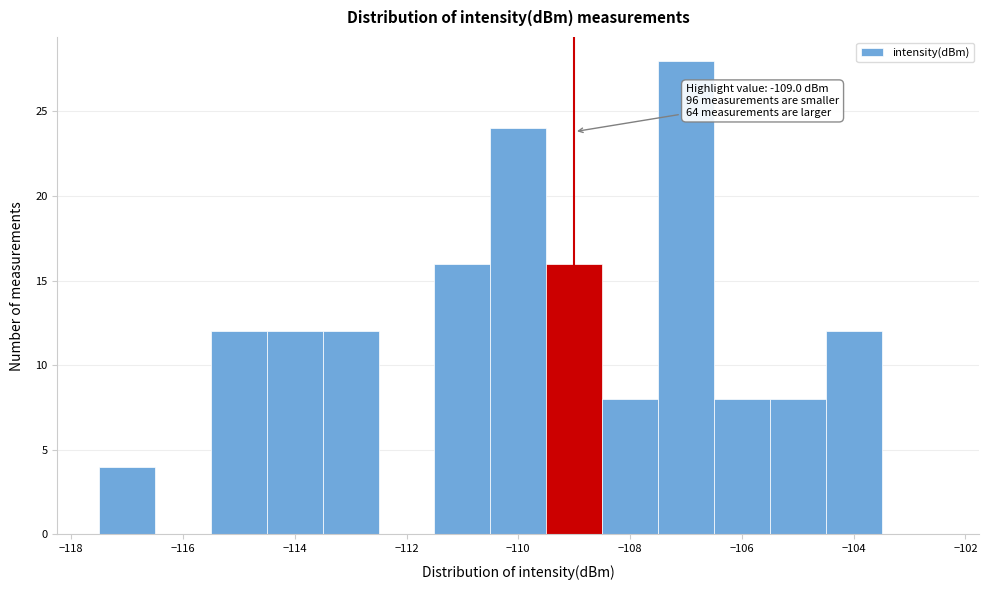

Which range on the x-axis has the tallest bar?

-107.5 to -106.5